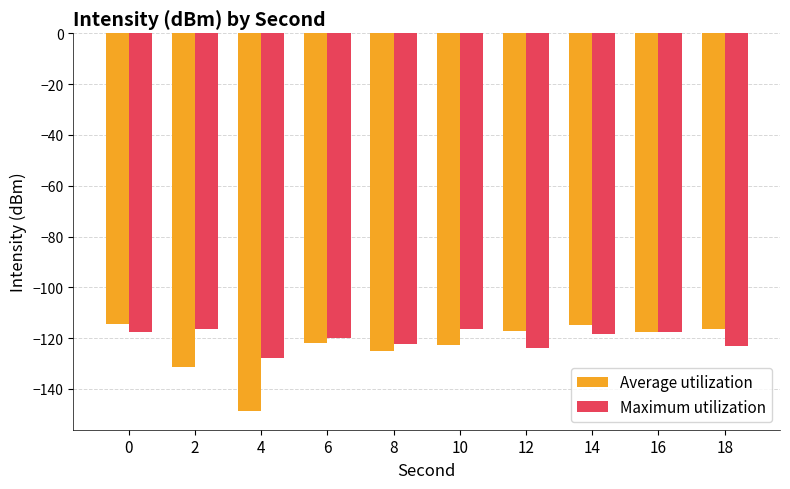

Read the Maximum utilization value at 10.

-116.4